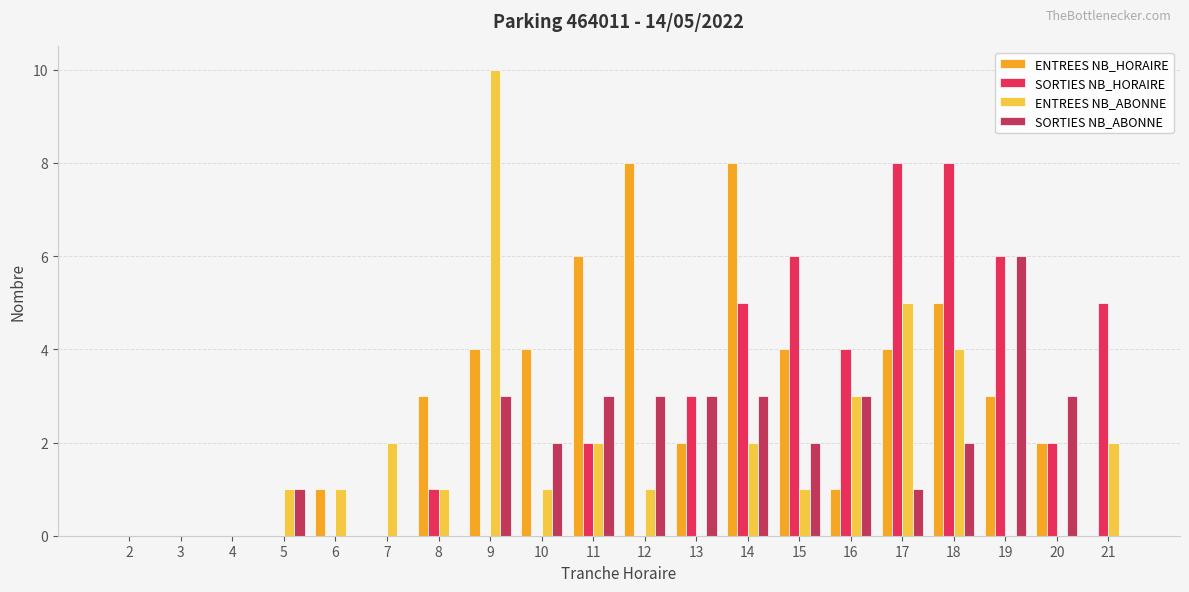

What is the average value of the ENTREES NB_HORAIRE series?

3